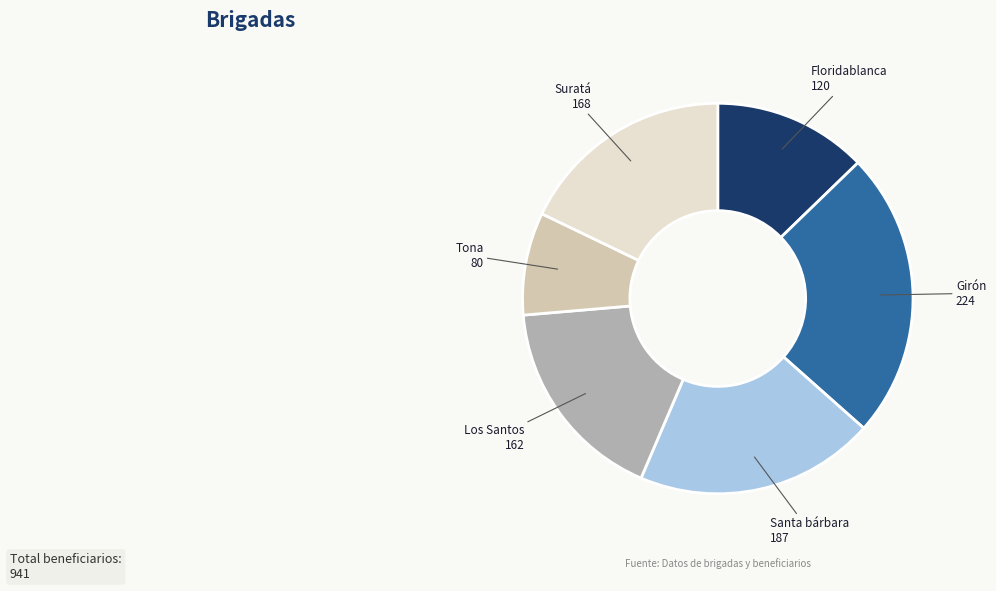

The Tona slice represents 9% of the pie. True or false?

True